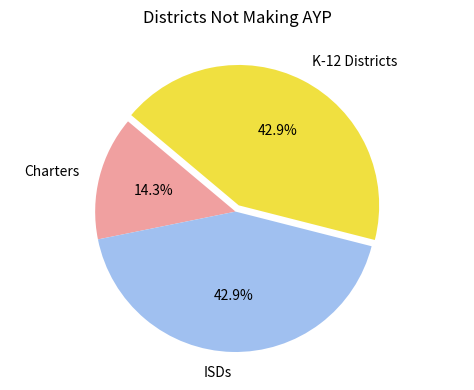

Approximately how many times larger is the value at K-12 Districts compared to Charters?

3.0